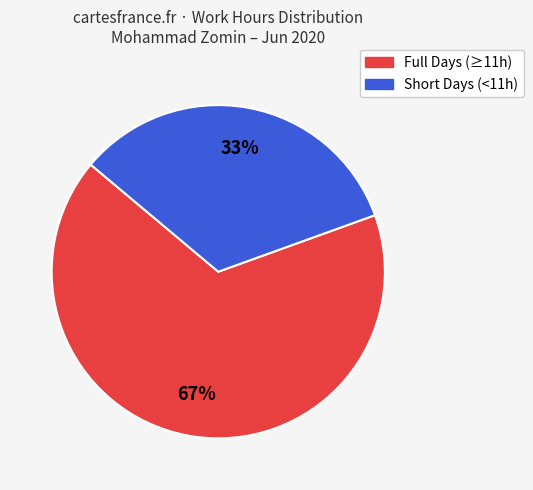

Is there a majority slice in this chart?

Yes